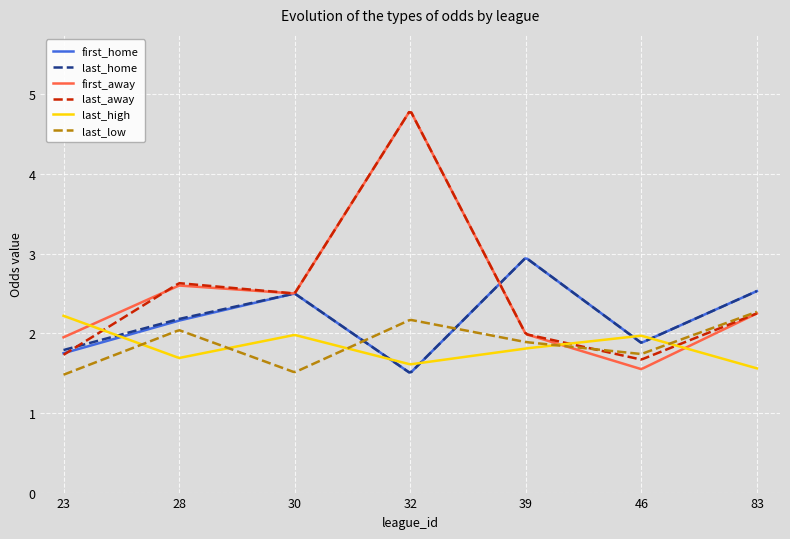

Which series has the largest range (max minus min)?

first_away